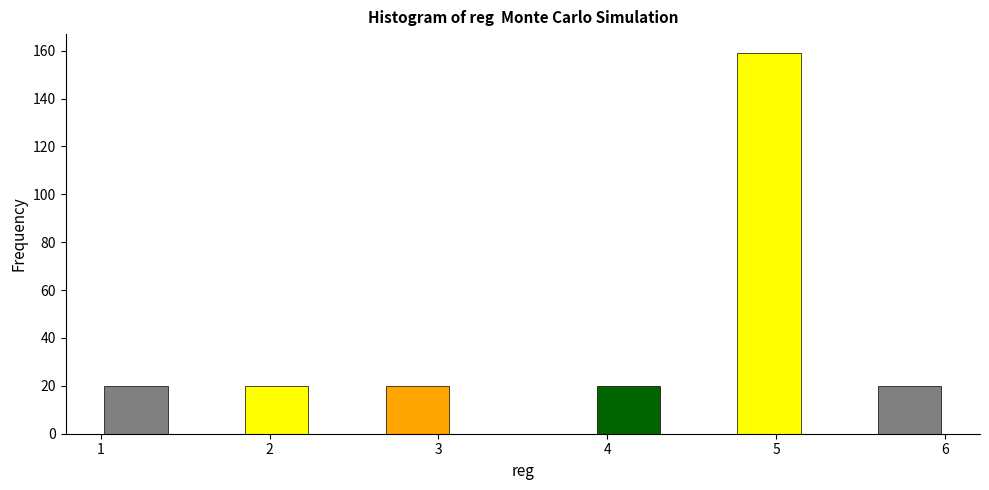

Reading left to right, list every bar in this chart as the range it spans on the x-axis followed by its height. Neither the bar edges nor the heights are printed on the chart, so give them approximately, as read against the axes.

1.0 to 1.4: 20
1.4 to 1.8: 0
1.8 to 2.3: 20
2.3 to 2.7: 0
2.7 to 3.1: 20
3.1 to 3.5: 0
3.5 to 3.9: 0
3.9 to 4.3: 20
4.3 to 4.8: 0
4.8 to 5.2: 160
5.2 to 5.6: 0
5.6 to 6.0: 20